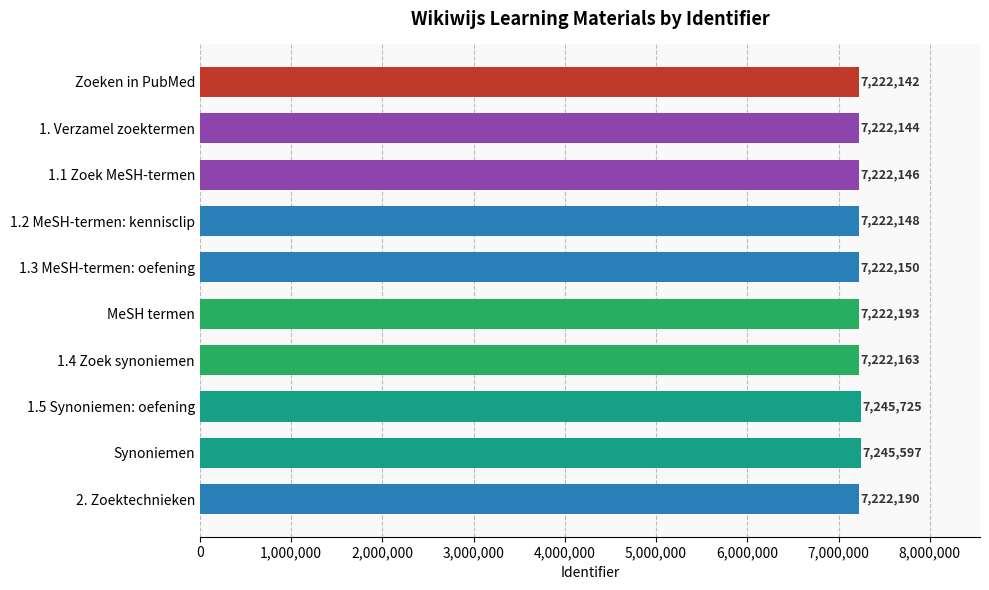

List the labels in order of value, smallest first.

Zoeken in PubMed, 1. Verzamel zoektermen, 1.1 Zoek MeSH-termen, 1.2 MeSH-termen: kennisclip, 1.3 MeSH-termen: oefening, 1.4 Zoek synoniemen, 2. Zoektechnieken, MeSH termen, Synoniemen, 1.5 Synoniemen: oefening